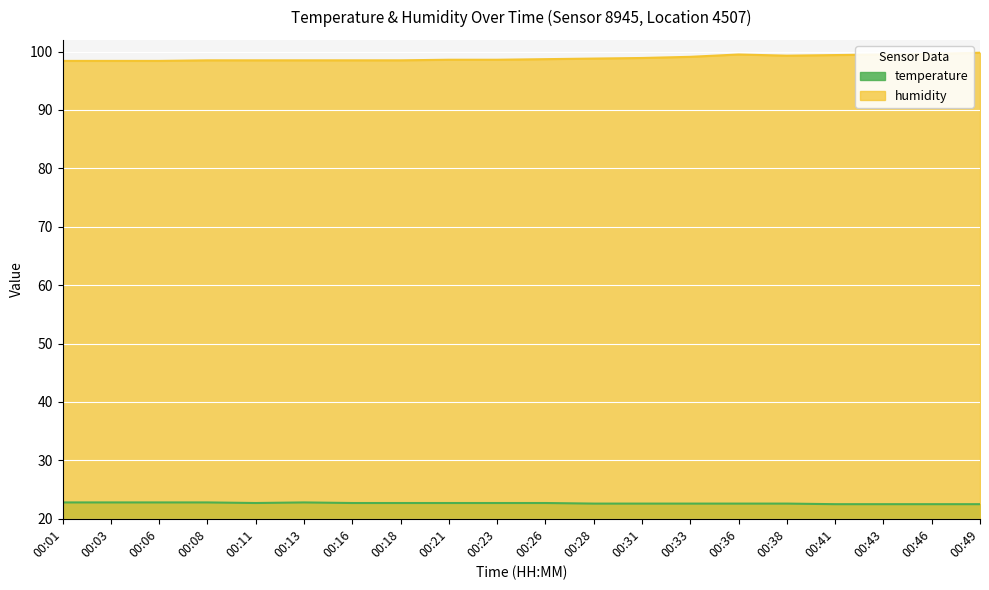

Reading right to left, list all the values displayed in this chart.

temperature: 00:49=22.5	00:46=22.5	00:43=22.5	00:41=22.5	00:38=22.6	00:36=22.6	00:33=22.6	00:31=22.6	00:28=22.6	00:26=22.7	00:23=22.7	00:21=22.7	00:18=22.7	00:16=22.7	00:13=22.8	00:11=22.7	00:08=22.8	00:06=22.8	00:03=22.8	00:01=22.8
humidity: 00:49=99.8	00:46=99.6	00:43=99.5	00:41=99.4	00:38=99.3	00:36=99.5	00:33=99.1	00:31=98.9	00:28=98.8	00:26=98.7	00:23=98.6	00:21=98.6	00:18=98.5	00:16=98.5	00:13=98.5	00:11=98.5	00:08=98.5	00:06=98.4	00:03=98.4	00:01=98.4